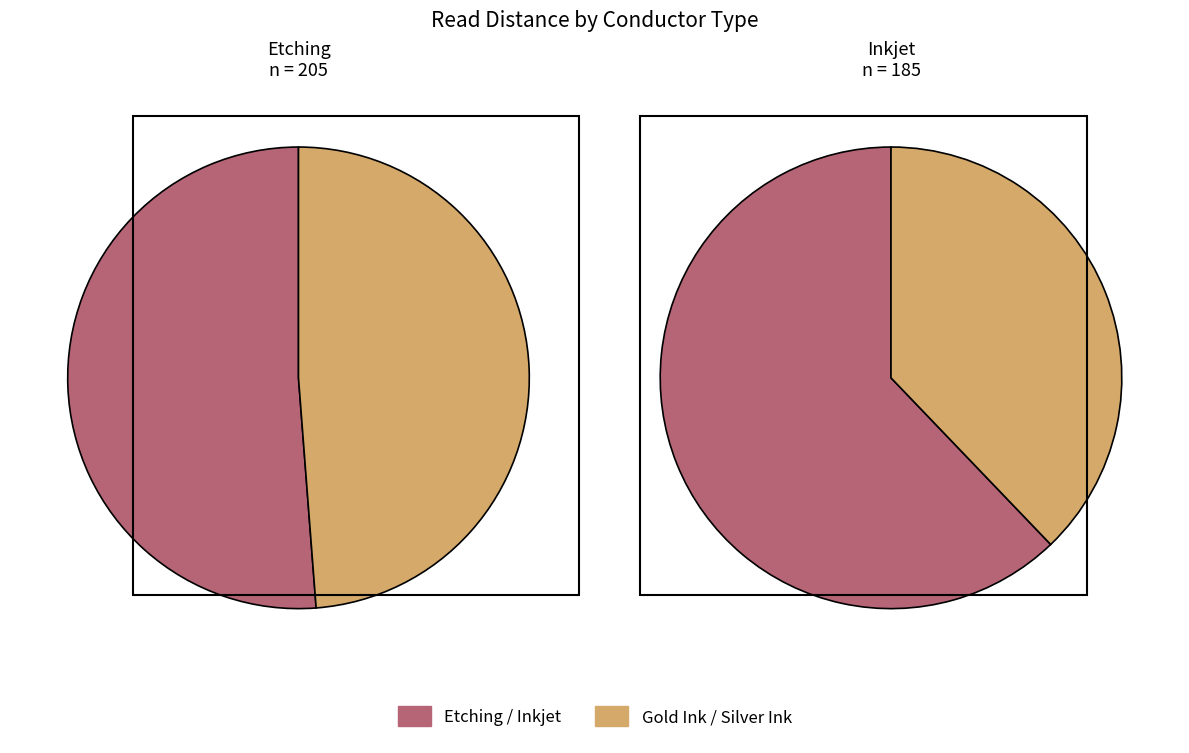

Is Etching the majority of the pie?

No